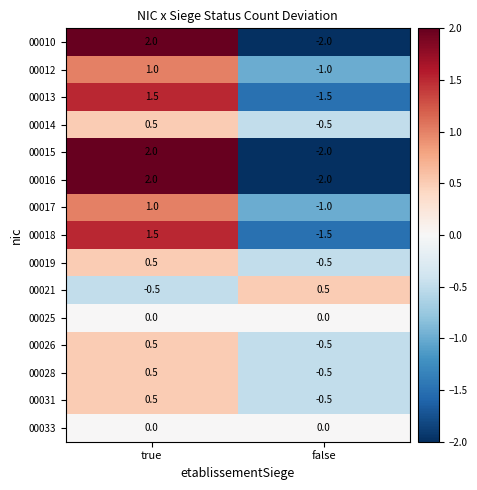

How many values in 00013 are above zero?

1